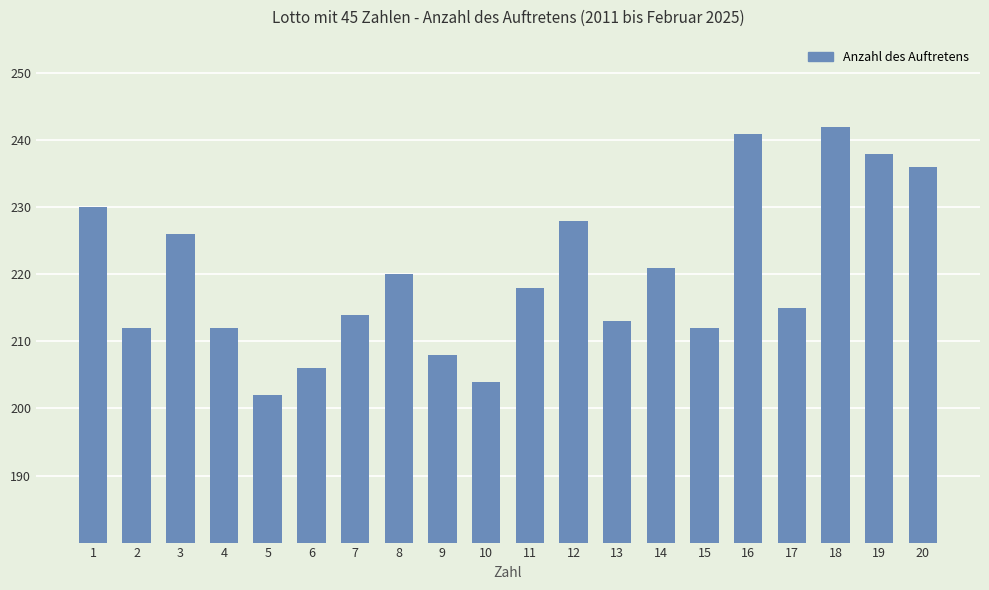

What is the ratio of the value at 13 to the value at 10?

1.0